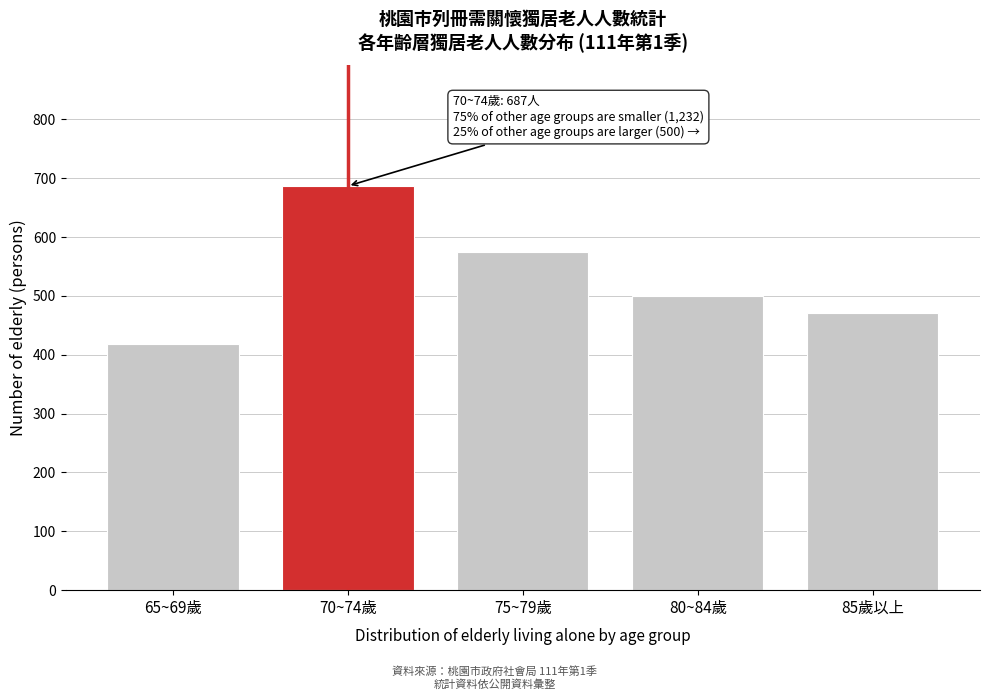

Reading left to right, extract all data points from this chart.

419	687	574	500	471